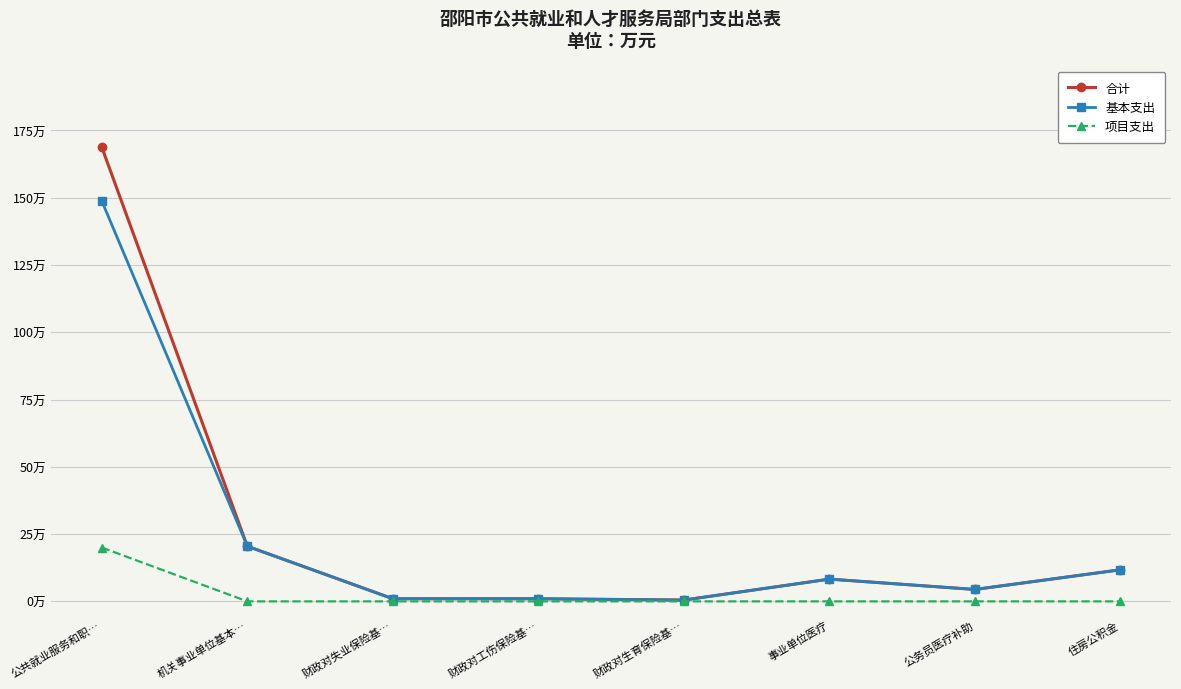

The 合计 series shows 52.5 at 公共就业服务和职…. True or false?

False